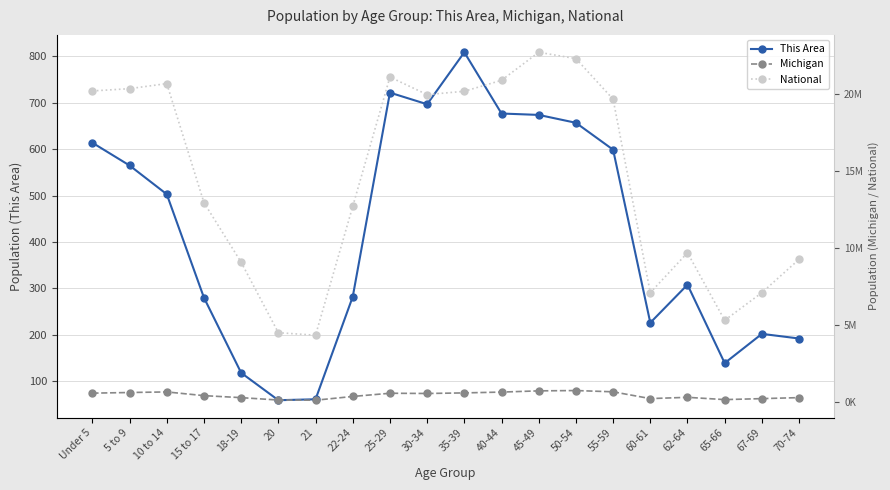

The value of National at 18-19 is 9086089. True or false?

True